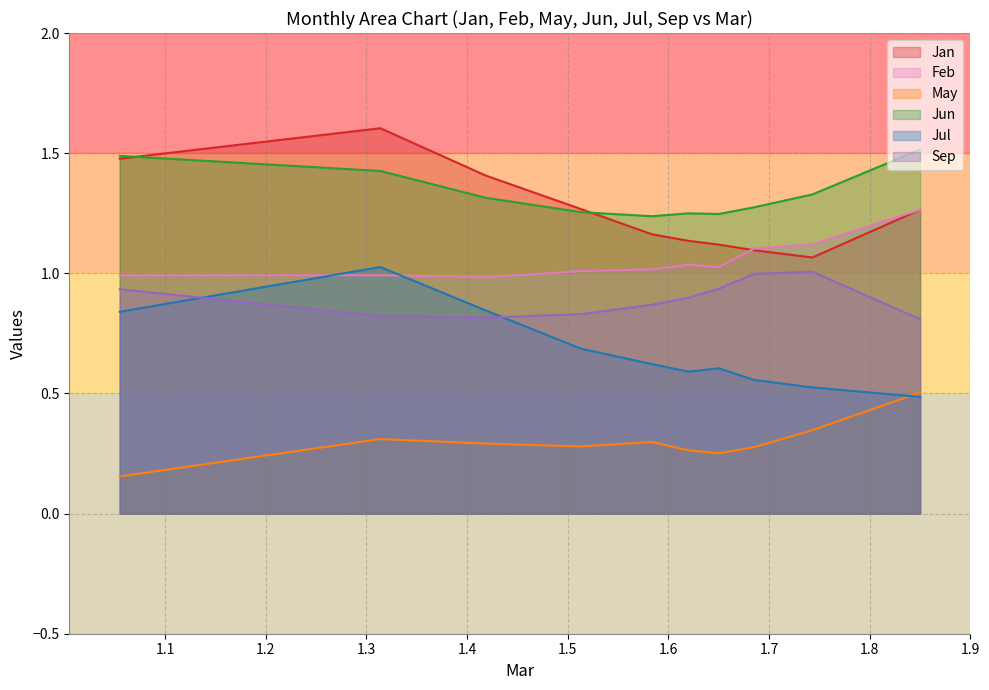

What is the highest value of the Jan series?

1.6